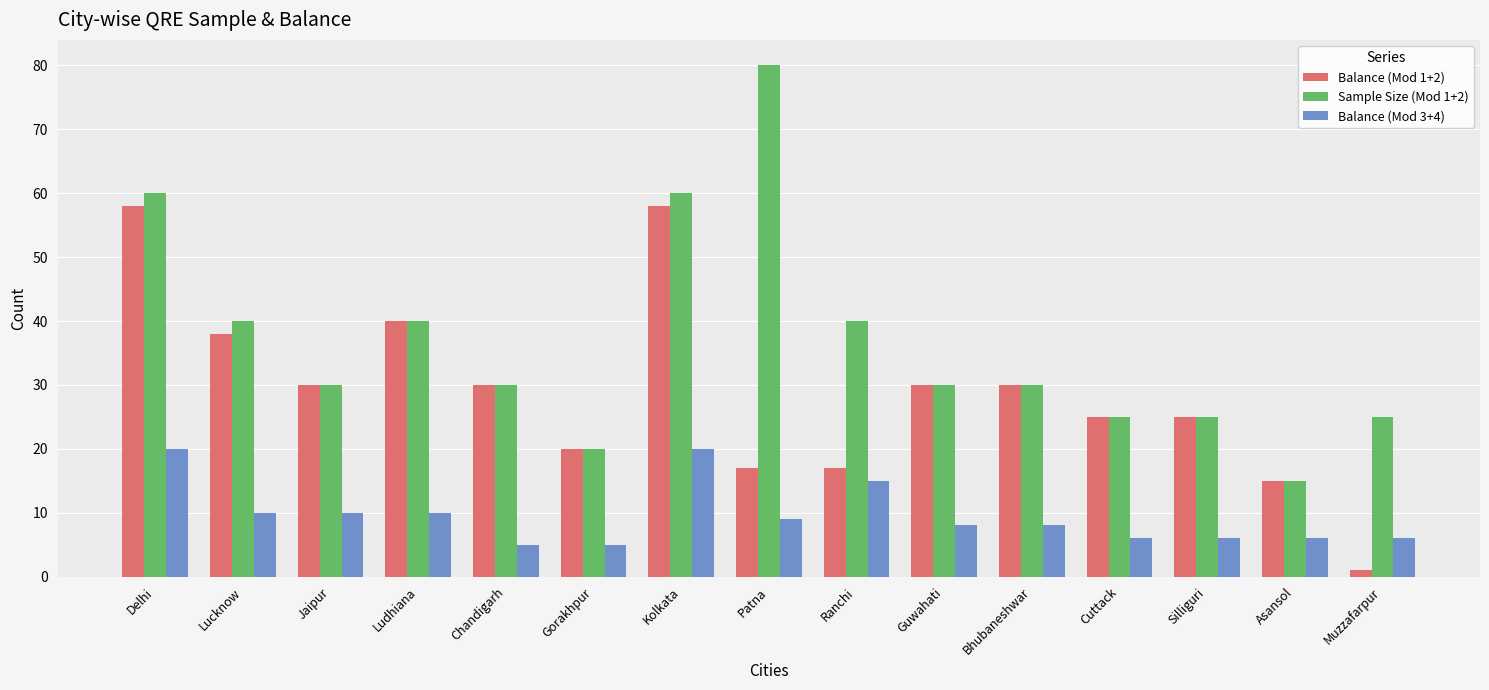

Rank the series by their maximum value, from highest to lowest.

Sample Size (Mod 1+2), Balance (Mod 1+2), Balance (Mod 3+4)